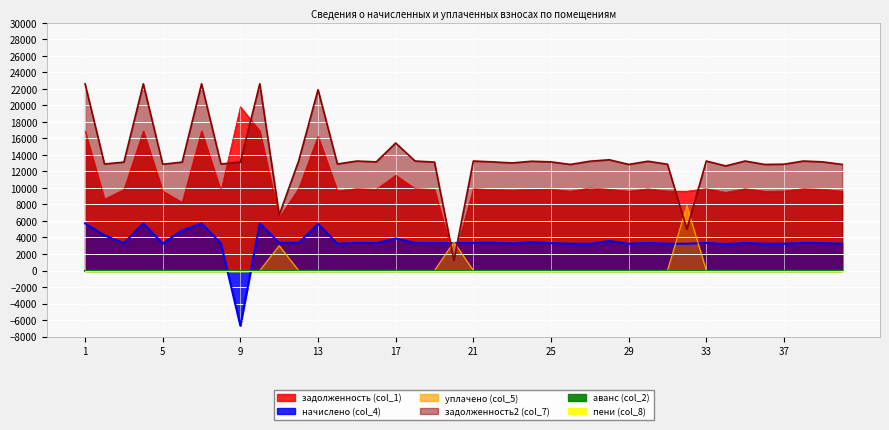

In задолженность (col_1), how many points are higher than both neighbors (excluding endpoints)?

13